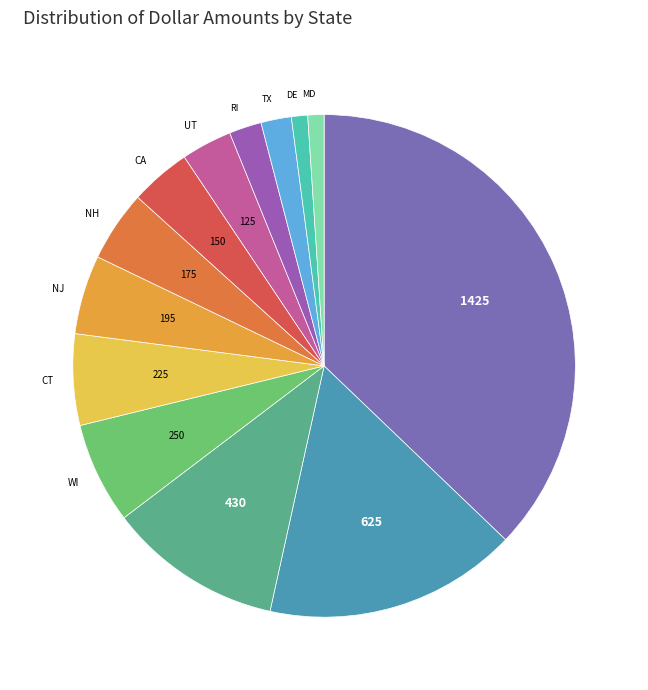

Count the number of slices in the pie.

13